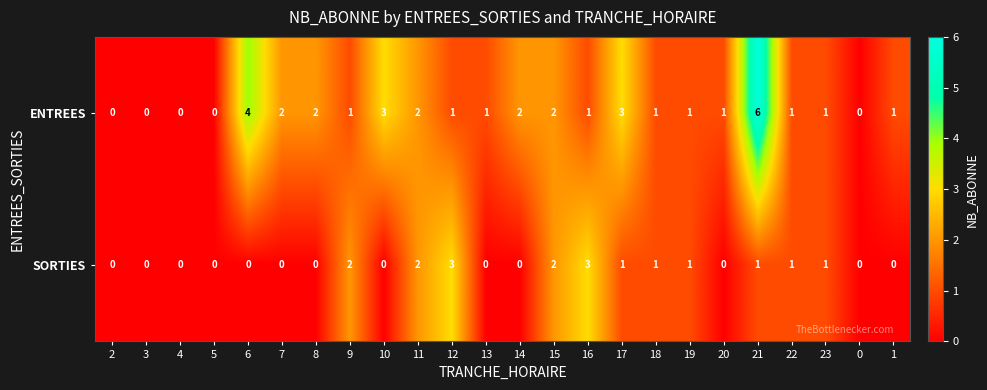

True or false: SORTIES has a value of 3 at 15.

False